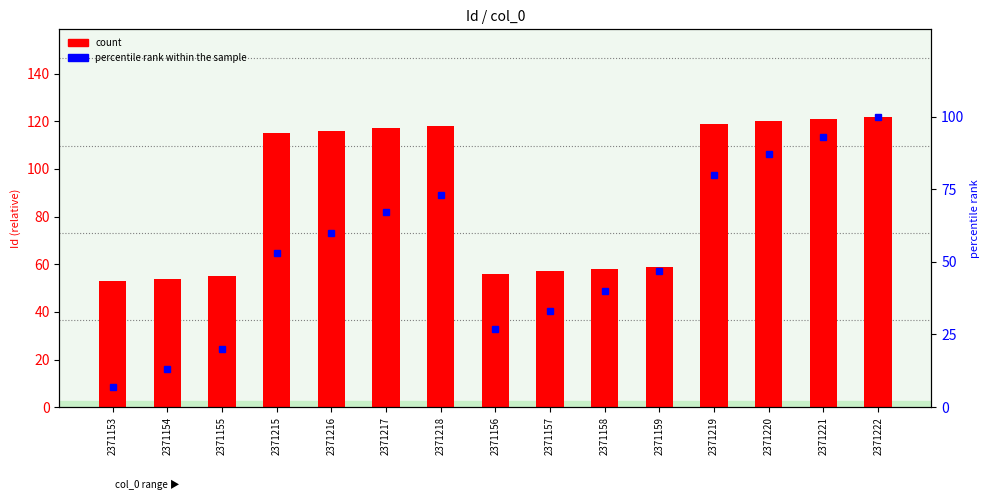

Rank the series by their average value, from highest to lowest.

count, percentile rank within the sample